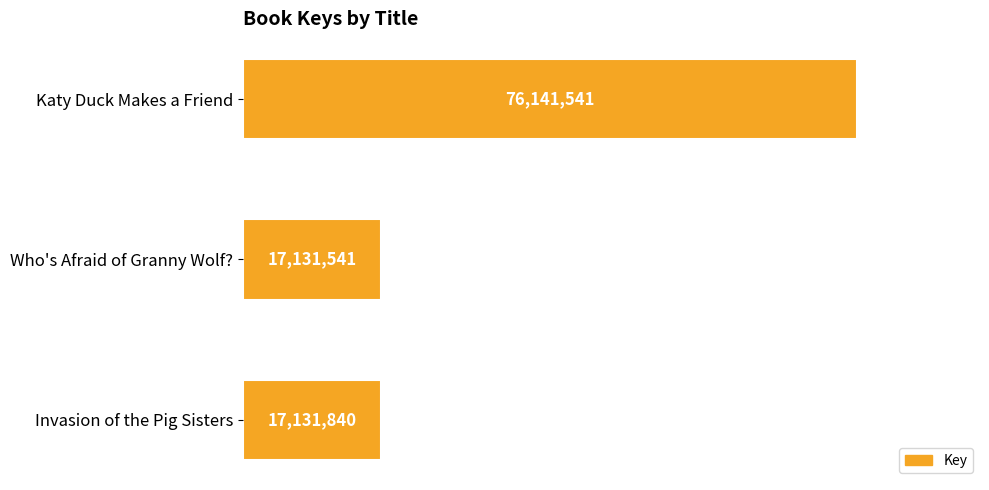

Does the chart contain any negative values?

No